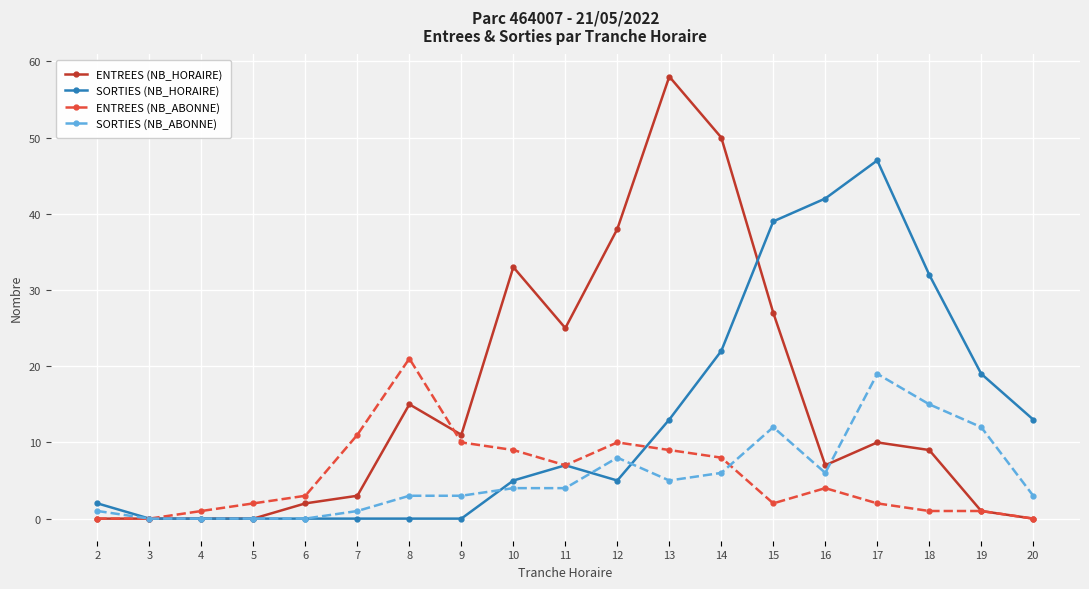

True or false: SORTIES (NB_ABONNE) and ENTREES (NB_HORAIRE) intersect in this chart.

True